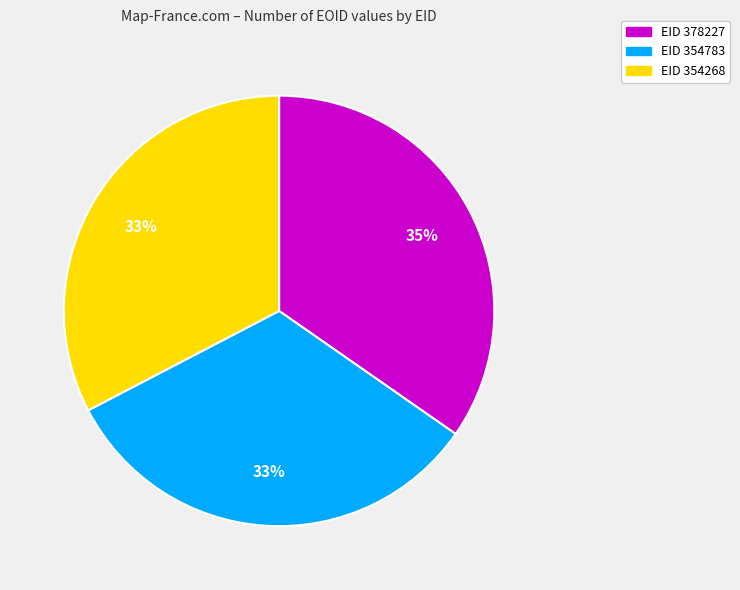

Do EID 354783 and EID 378227 together represent more than half of the pie?

Yes